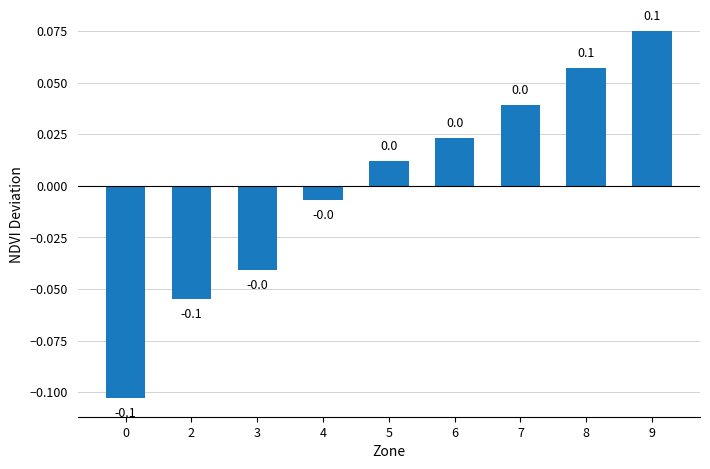

The chart shows a value of 0.1 at 8. True or false?

True